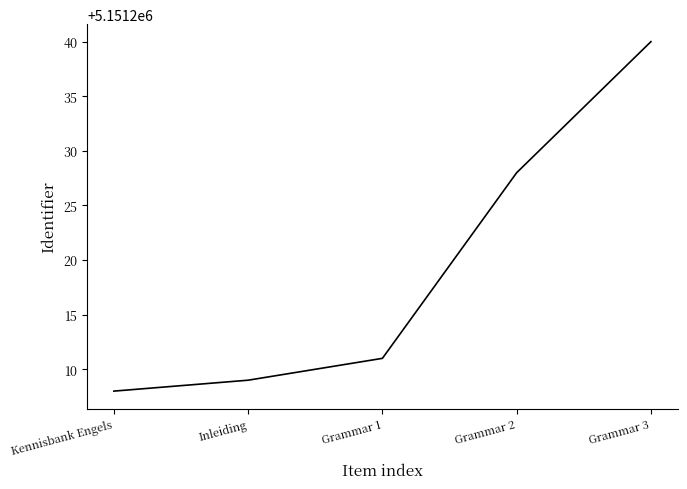

What is the smallest value displayed?

5151208